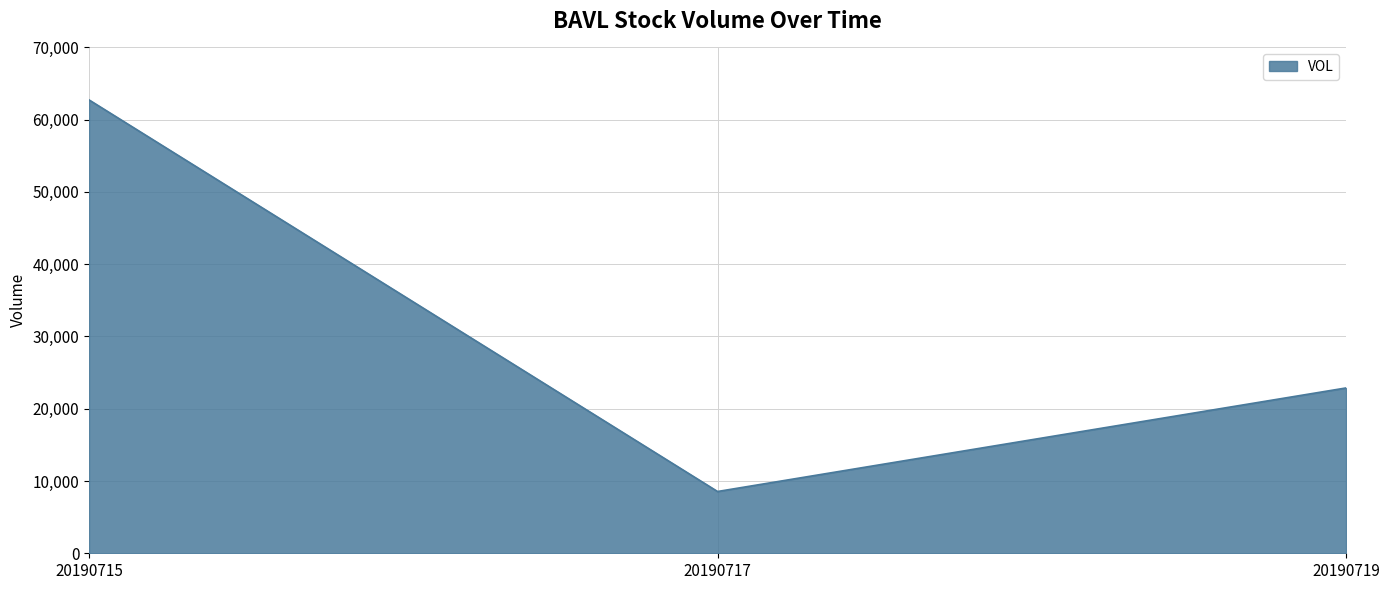

What is the minimum value shown in the chart?

8550